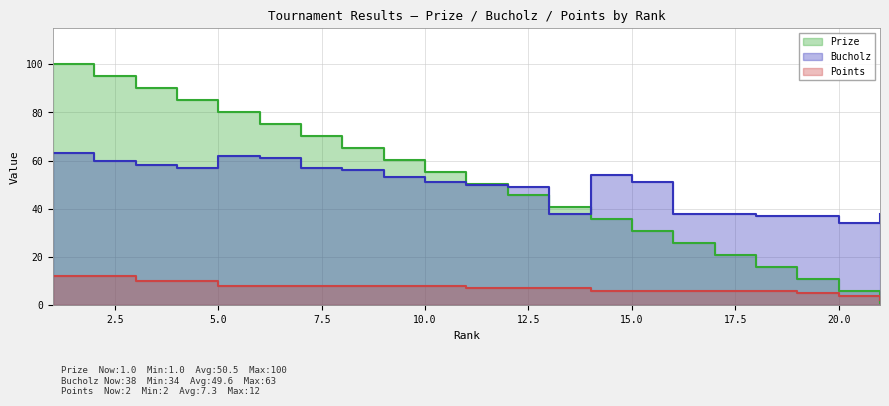

How many lines are shown in the chart?

3